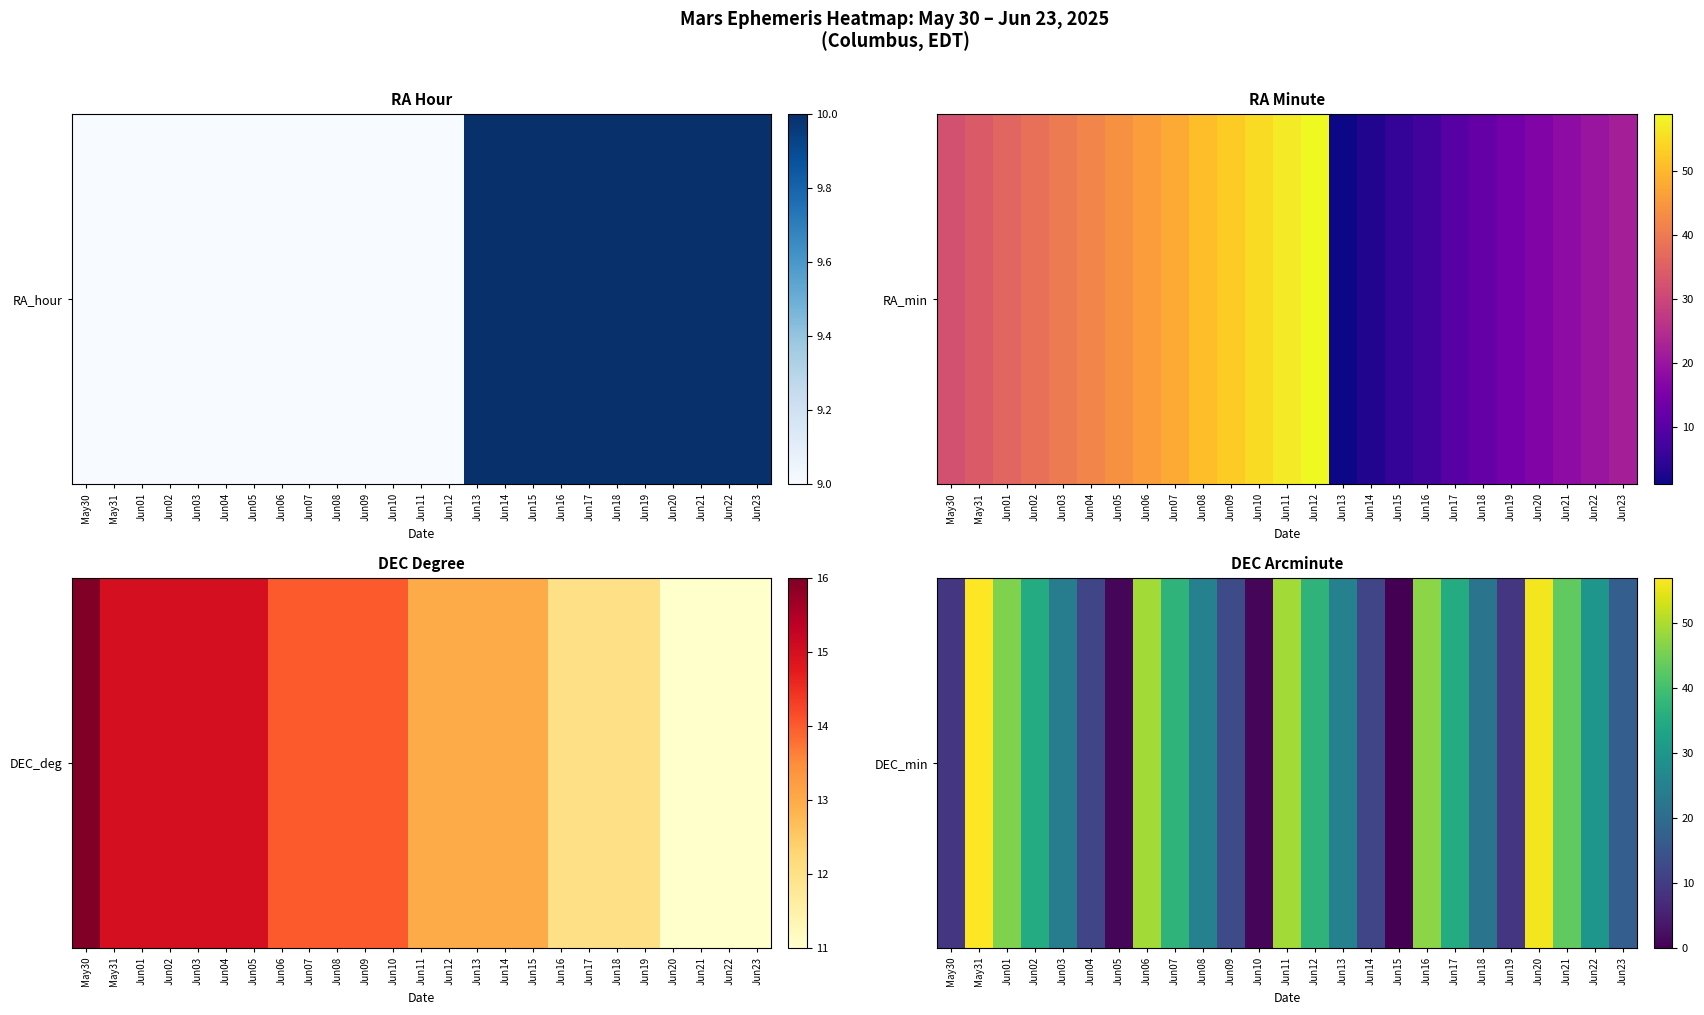

Where is the data nearest to the value 28?

Jun22